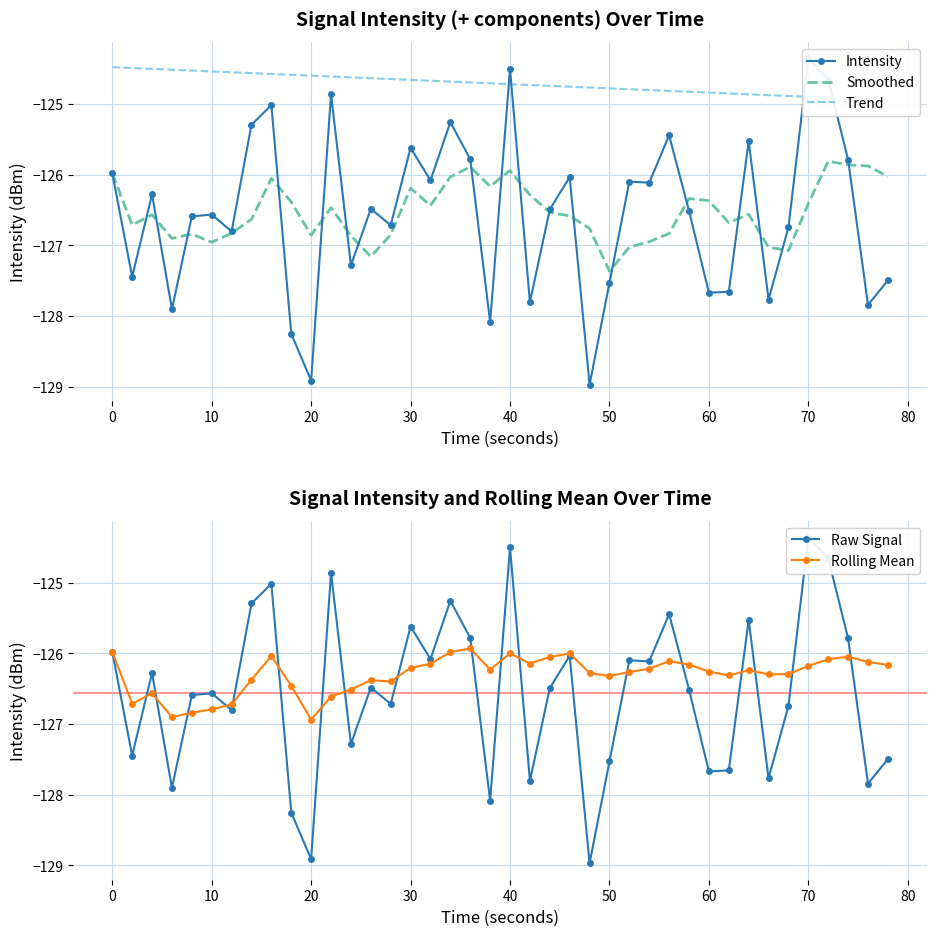

Which category has the lowest value in the Smoothed series?

50